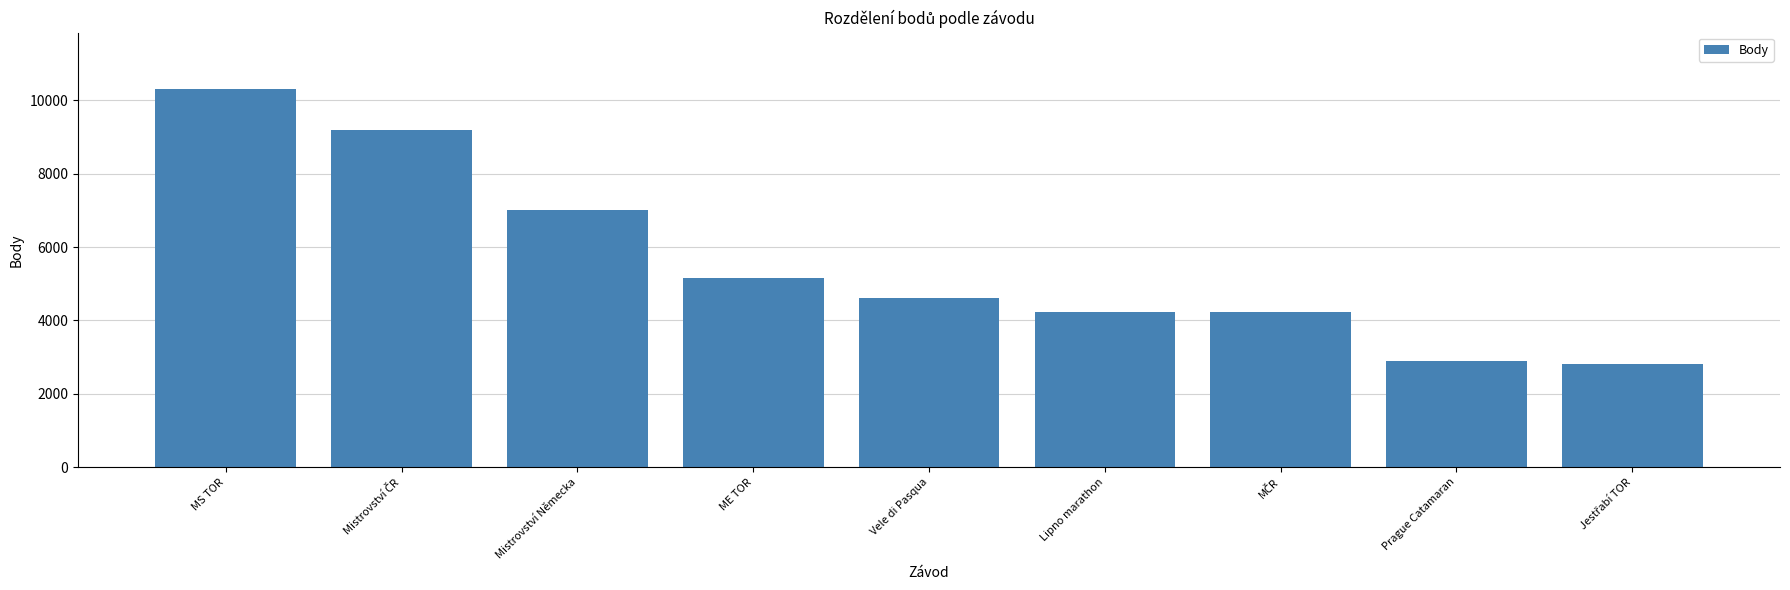

What is the value of the 9th bar from the left?

2812